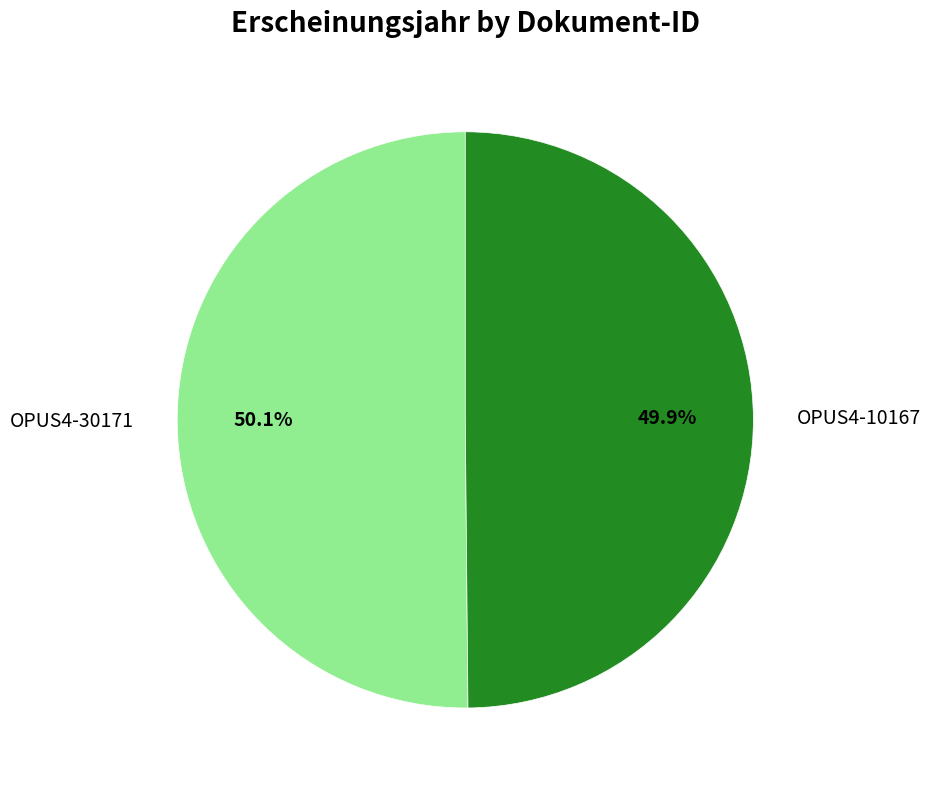

Is there any slice that represents more than half of the pie?

Yes